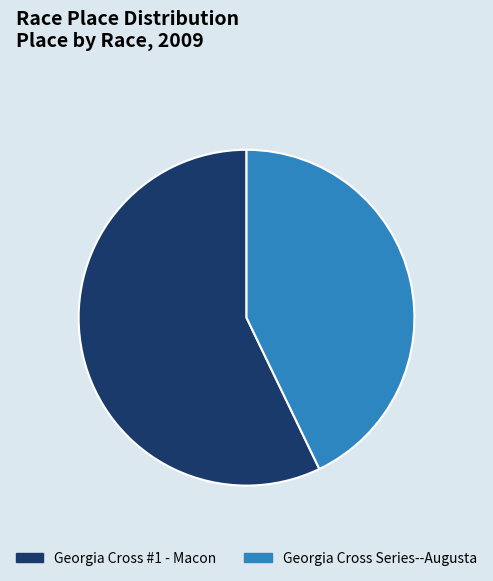

Is there any slice that represents more than half of the pie?

Yes